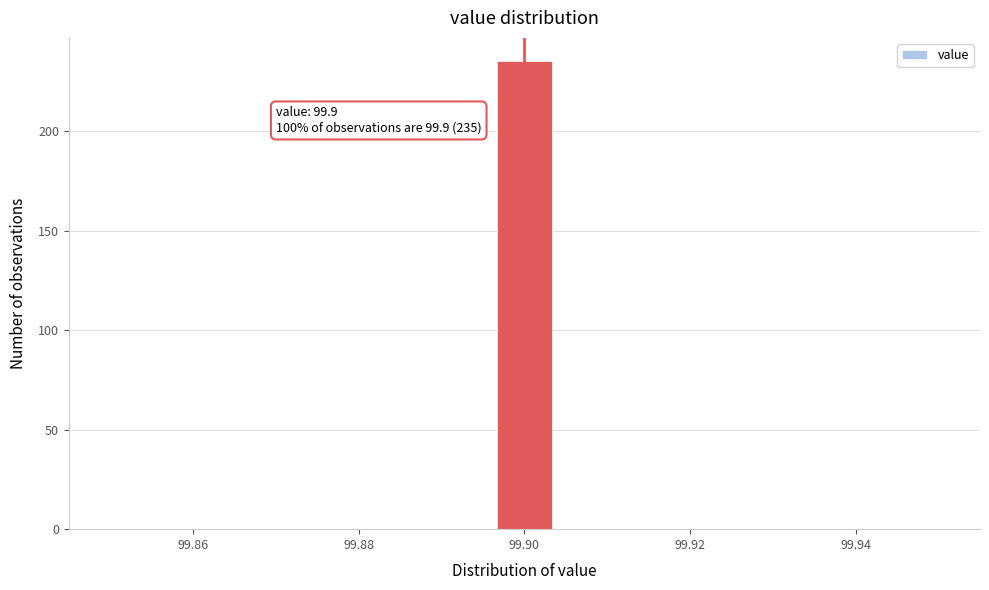

Read against the x-axis, roughly where is the centre of the tallest bar?

99.900